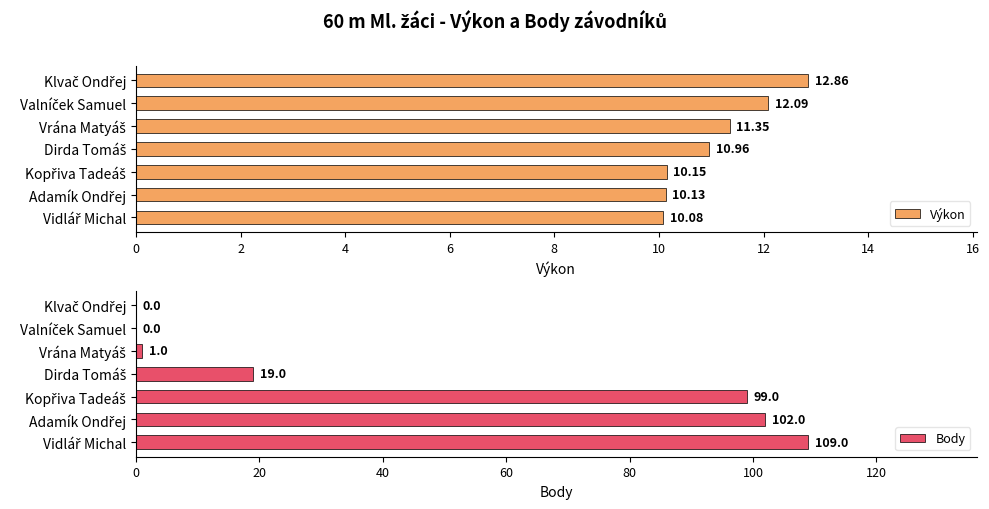

Which series has the largest range (max minus min)?

Body